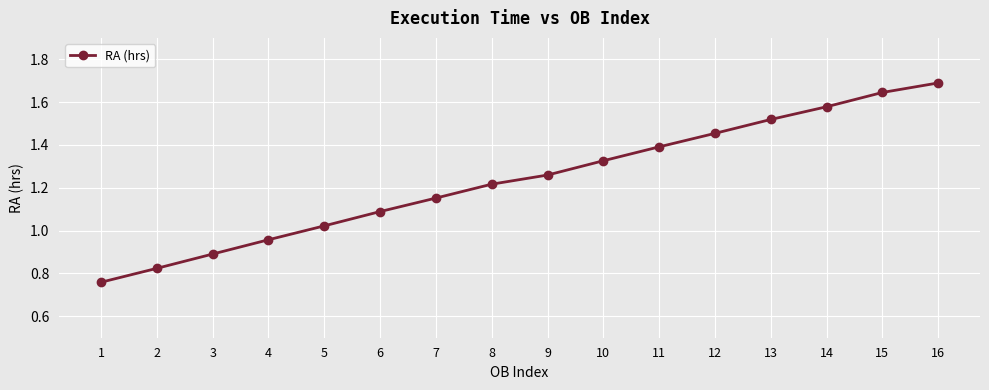

Which label corresponds to the smallest value in the chart?

1